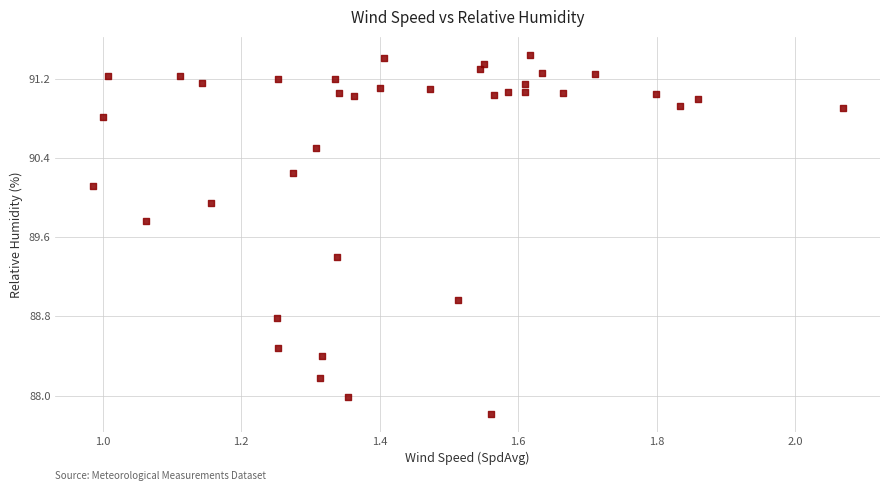

What is the range of X values (max minus min)?

1.1